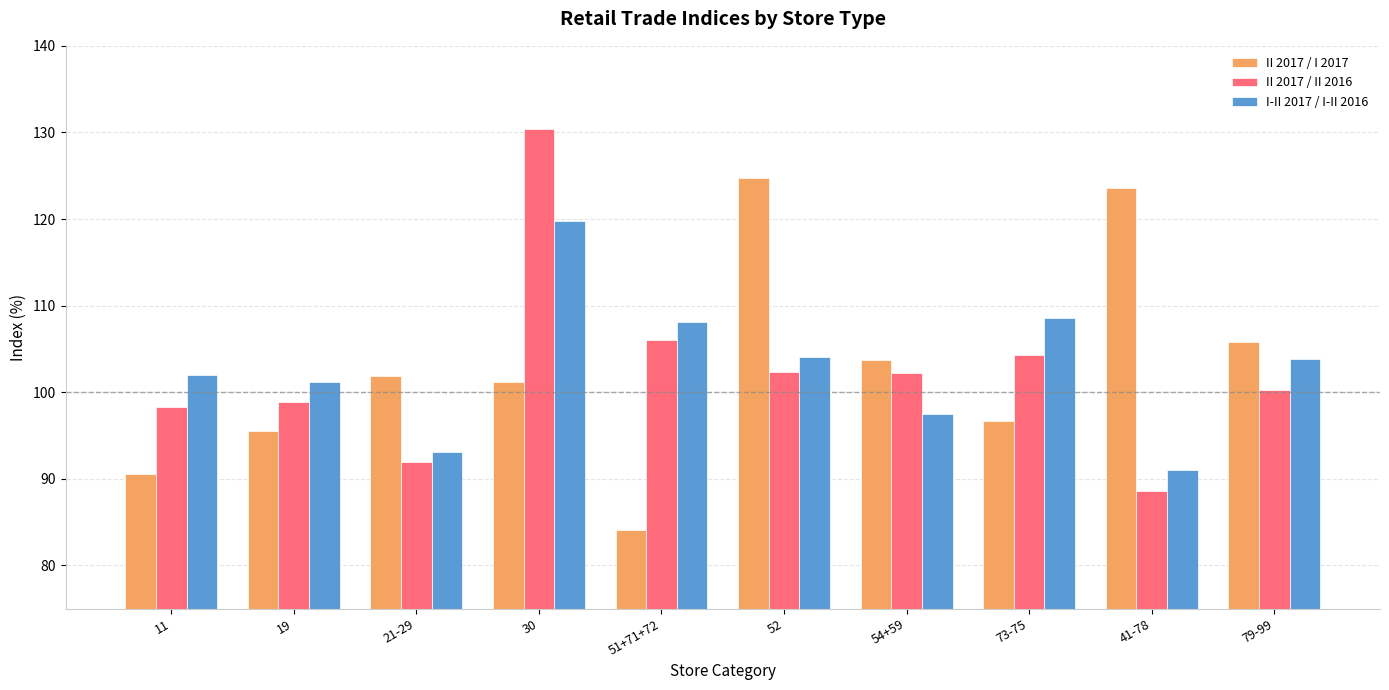

What is the value of the II 2017 / II 2016 bar at the 1st from the left?

98.3